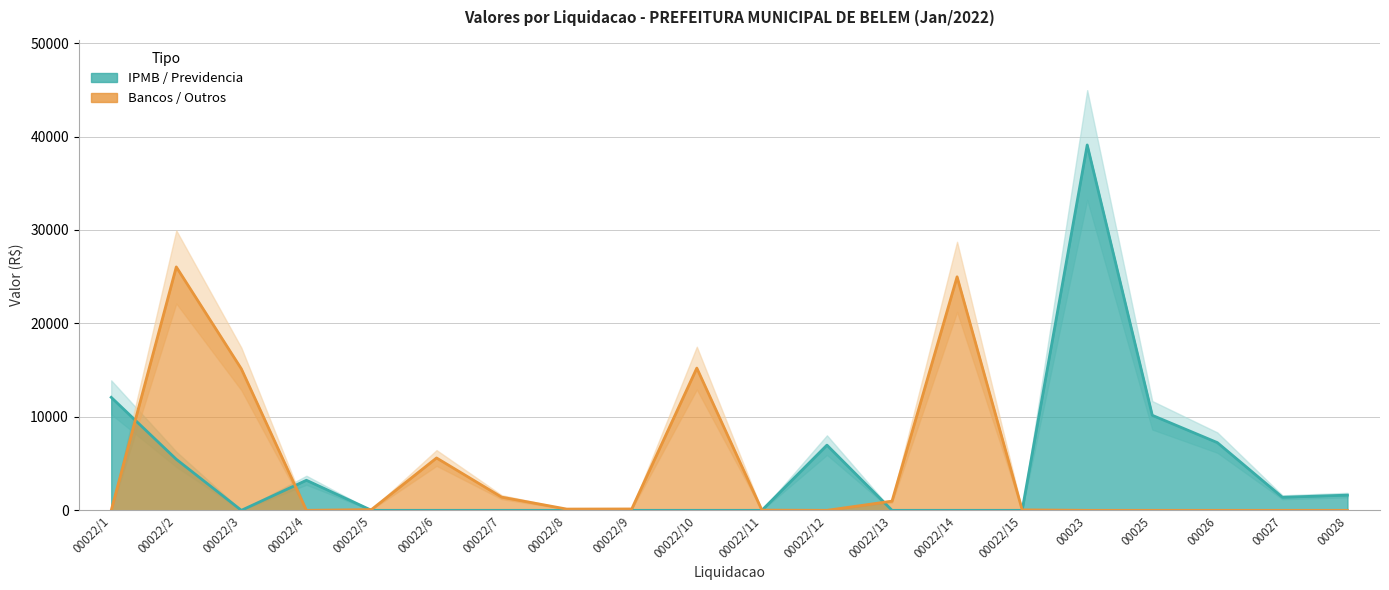

At which category is the sum across all series the highest?

00023